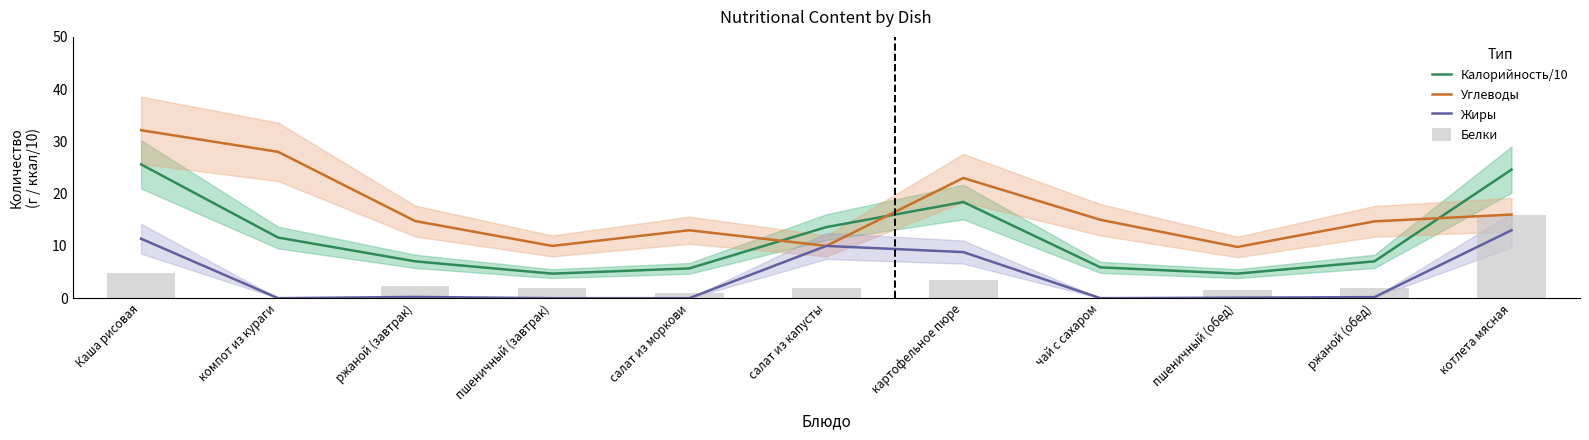

What is the difference between the maximum and second lowest values in the Углеводы series?

22.1